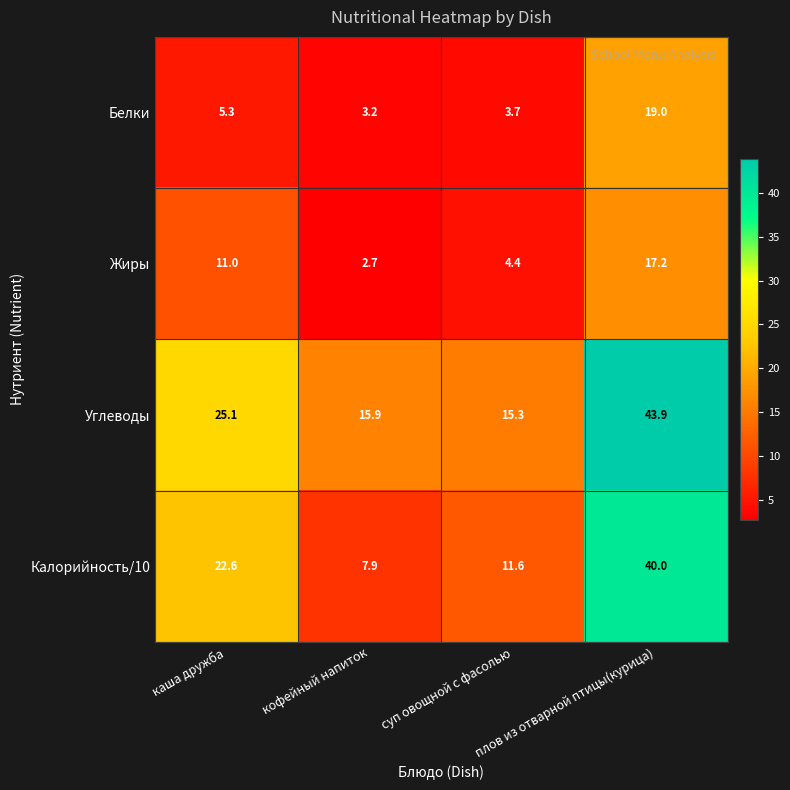

The Белки series shows 12.0 at плов из отварной птицы(курица). True or false?

False